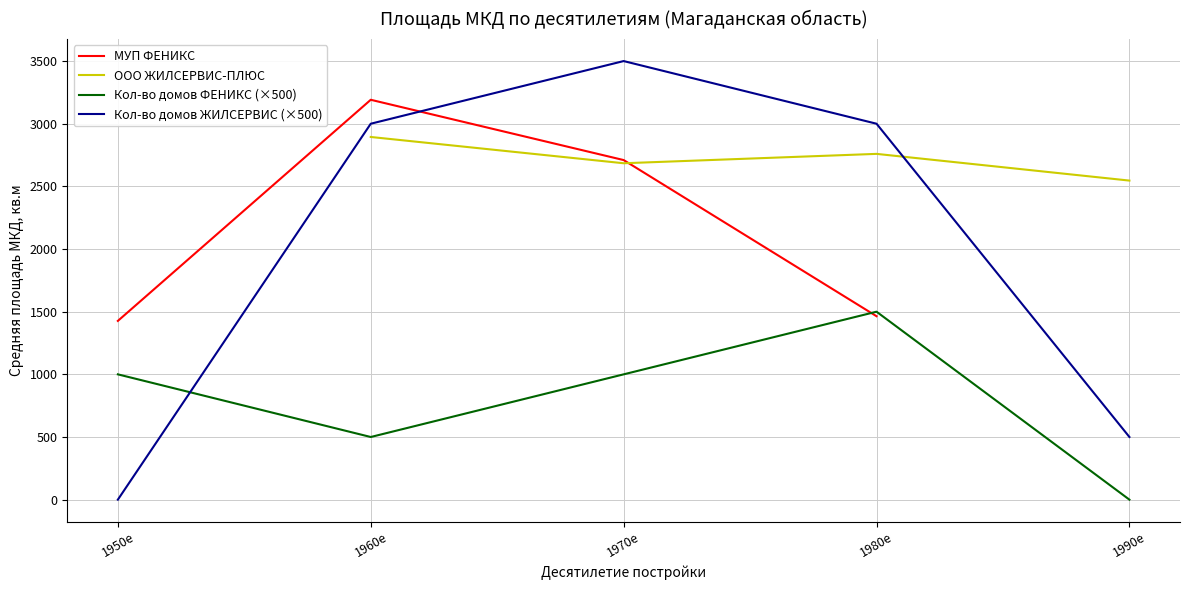

Is the value of МУП ФЕНИКС at 1960е greater than the value of Кол-во домов ЖИЛСЕРВИС (×500) at 1990е?

Yes